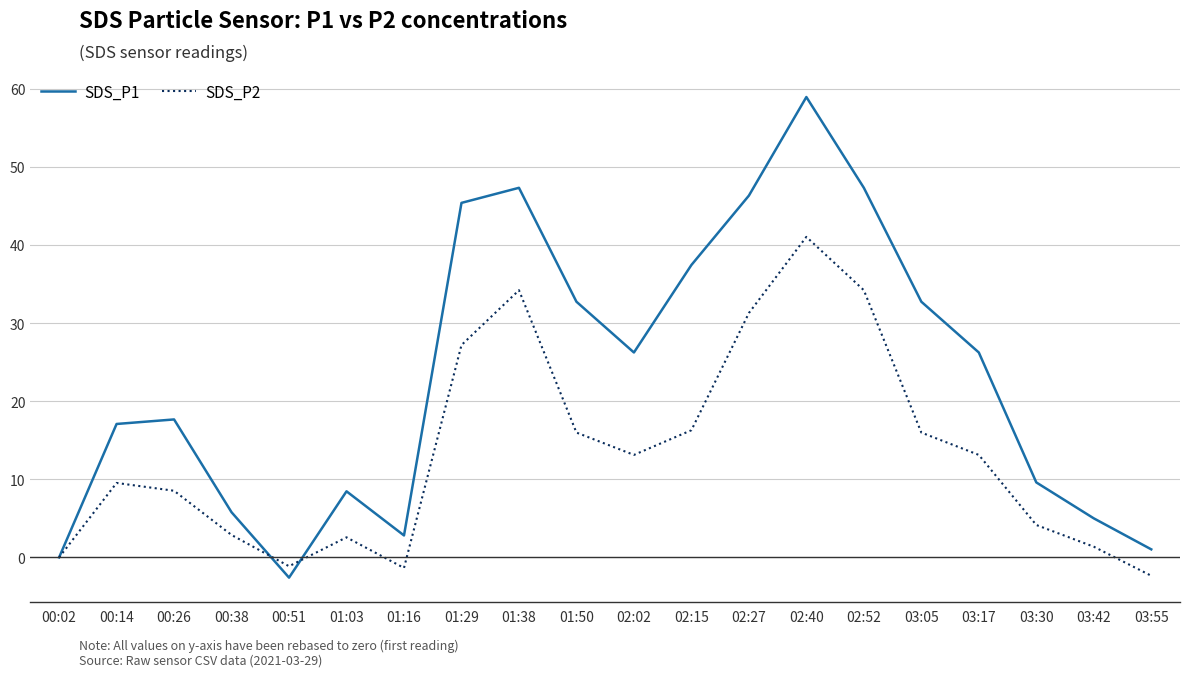

Is the value of SDS_P1 at 03:42 greater than the value of SDS_P2 at 02:40?

No